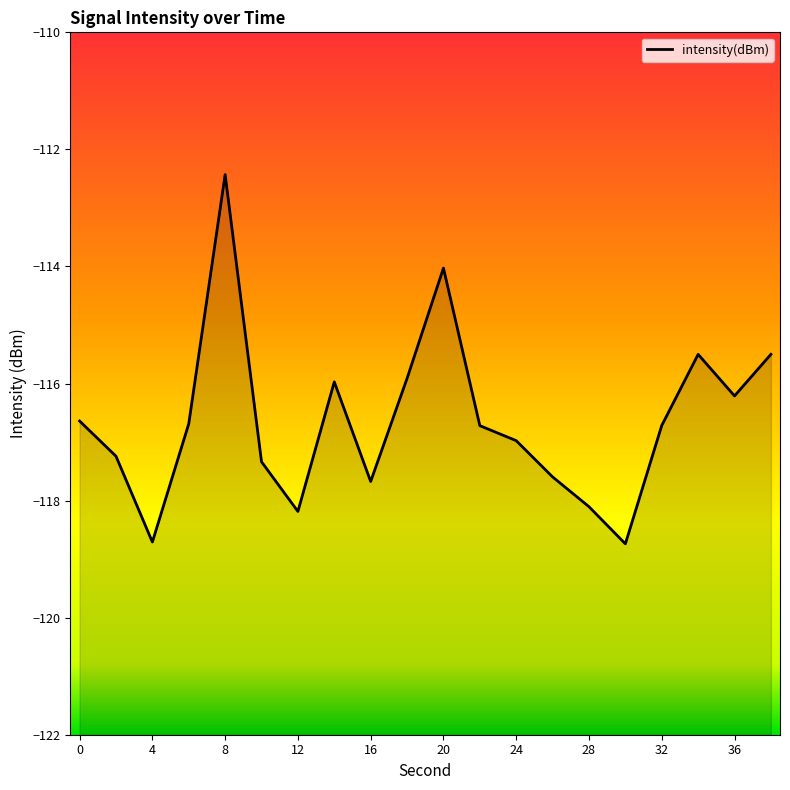

Count the number of values greater than -116.

6